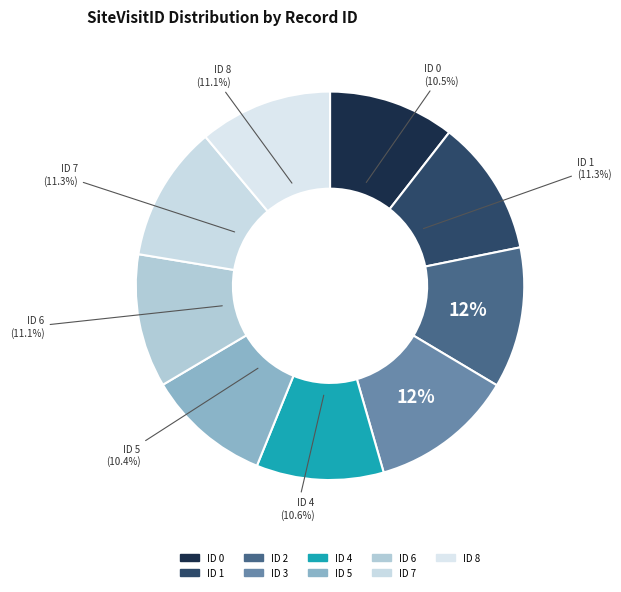

How many slices are in this pie chart?

9